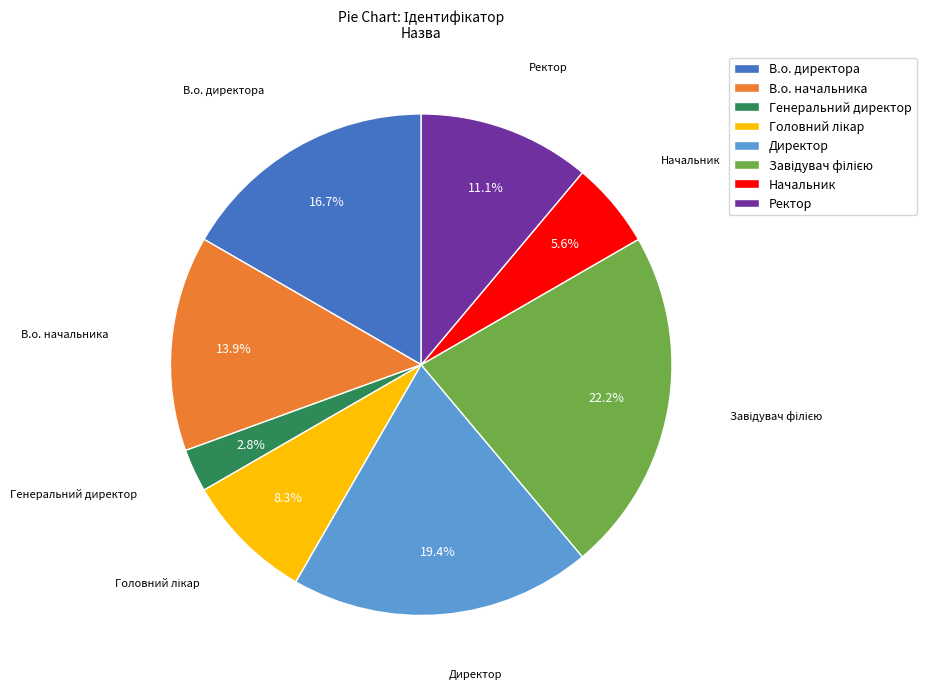

What percentage do Ректор and В.о. директора together represent?

27.8%